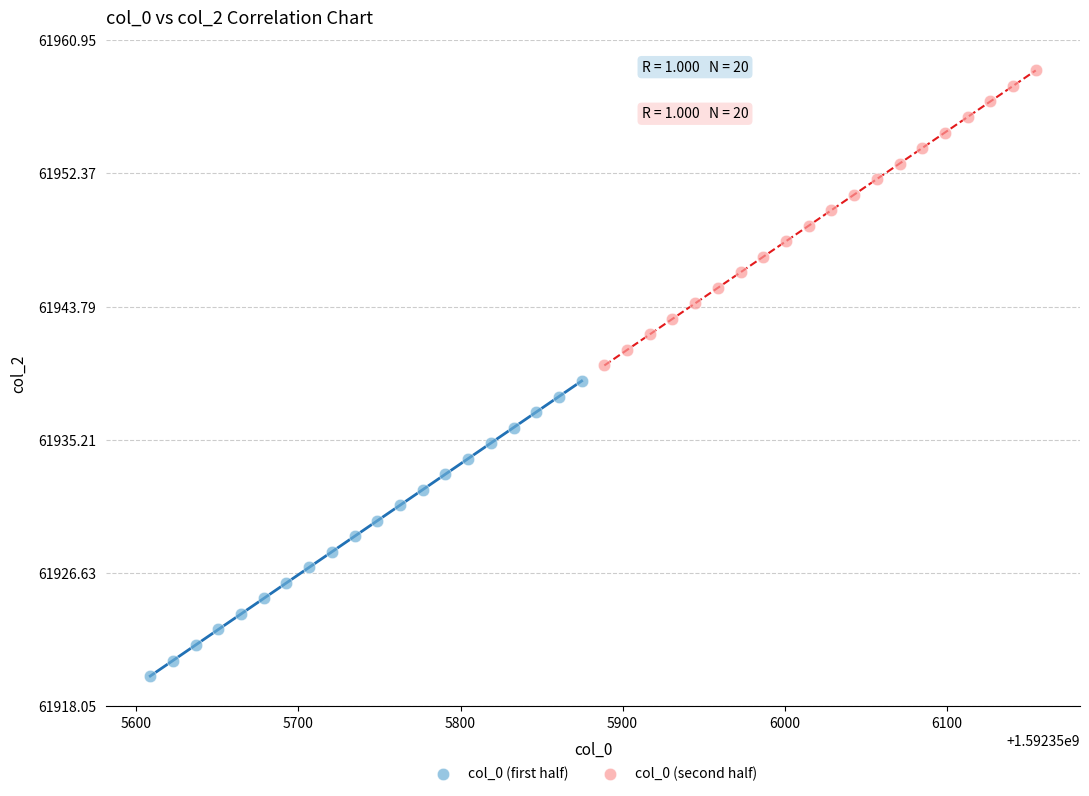

Which series contains the highest Y value?

col_0 (second half)